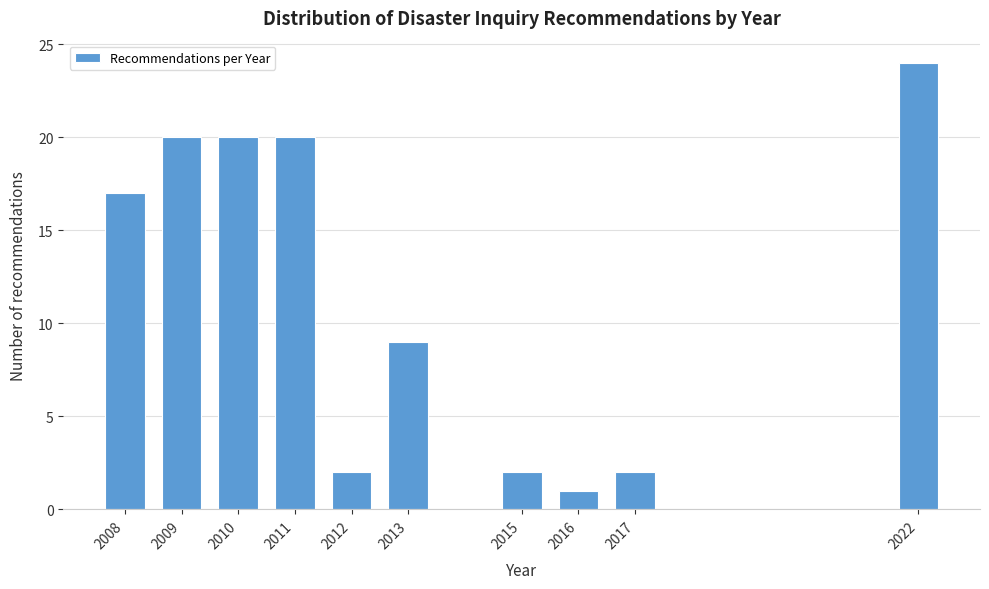

Reading left to right, extract all data points from this chart.

2008=17	2009=20	2010=20	2011=20	2012=2	2013=9	2015=2	2016=1	2017=2	2022=24